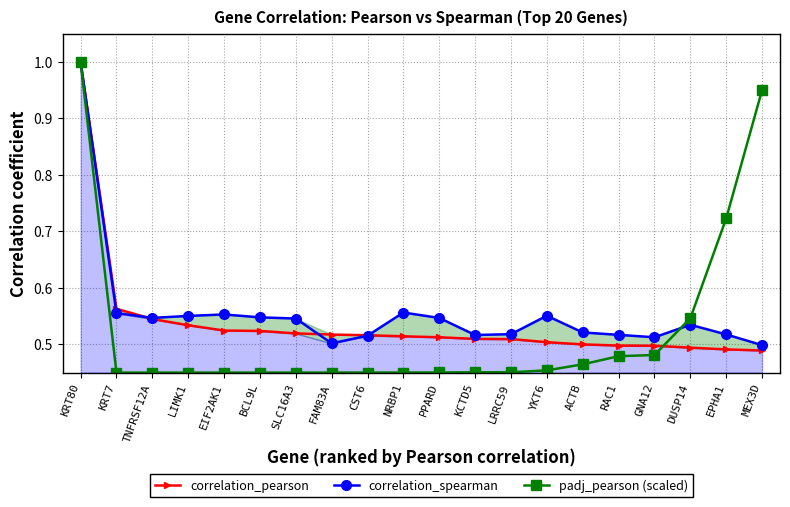

True or false: correlation_pearson has more than 2 points higher than both neighbors.

False